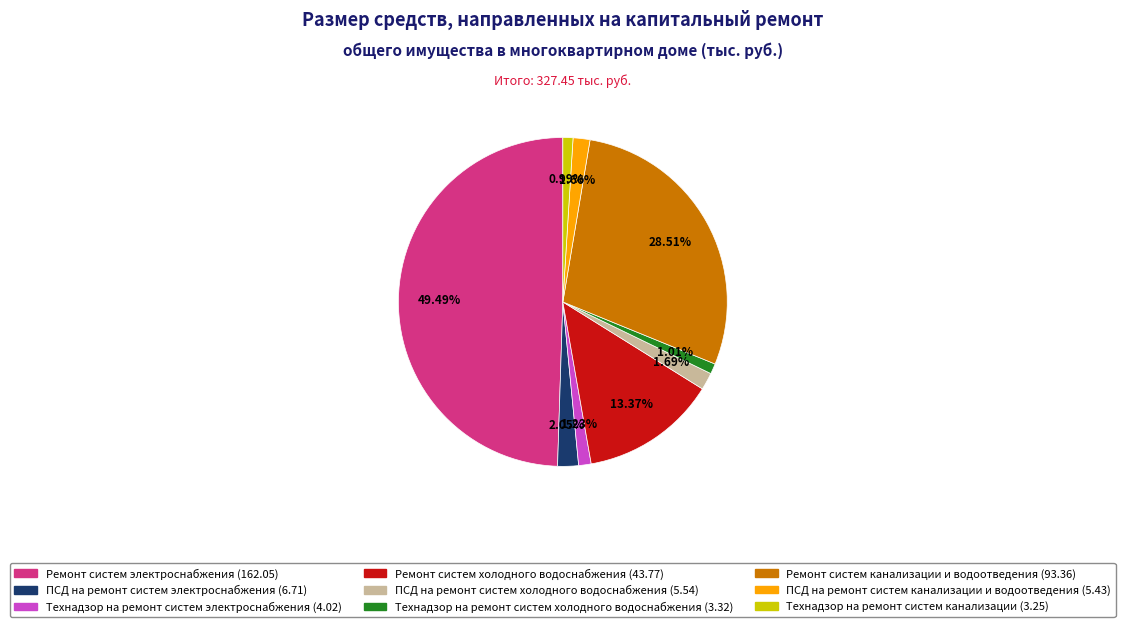

Is Технадзор на ремонт систем канализации (3.25) the majority of the pie?

No